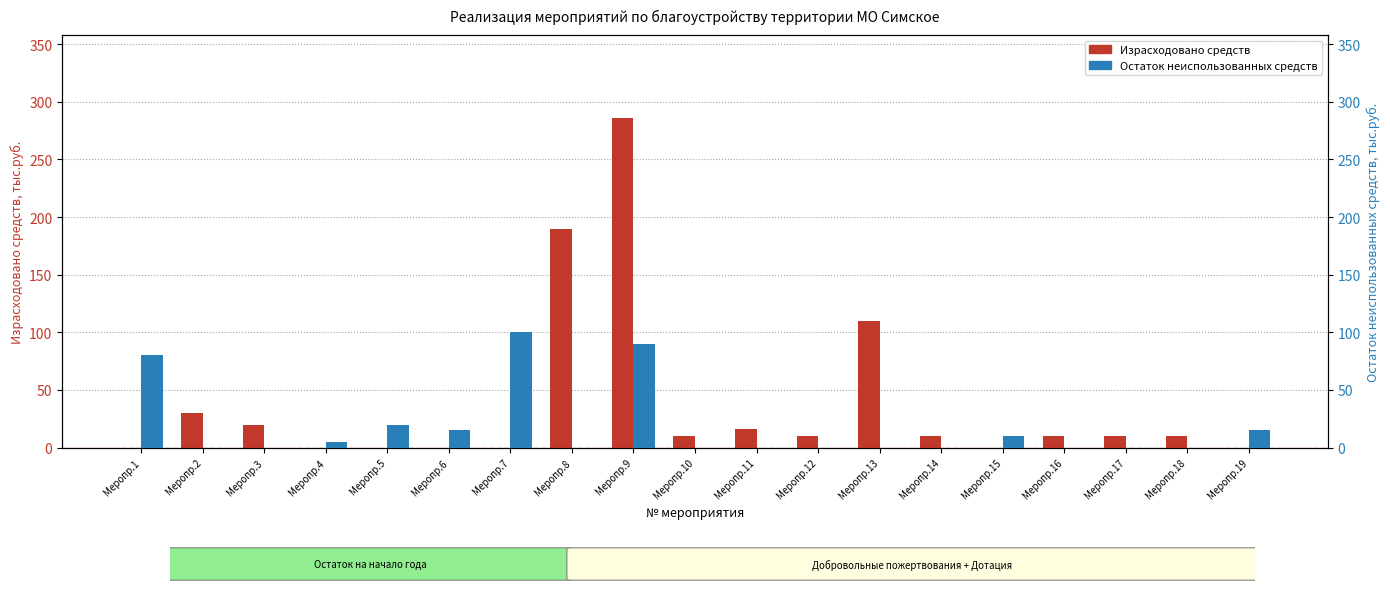

Count the number of data series in this chart.

2